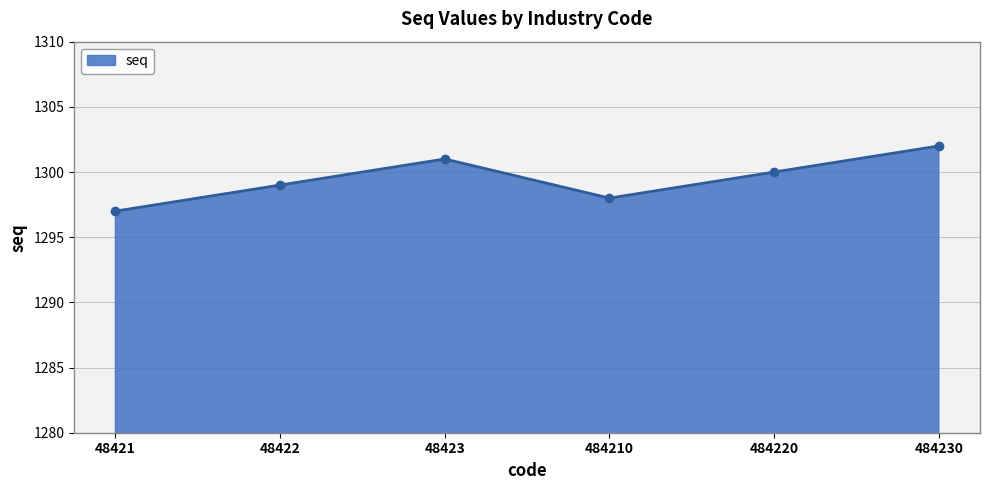

Does the chart have visible grid lines?

Yes